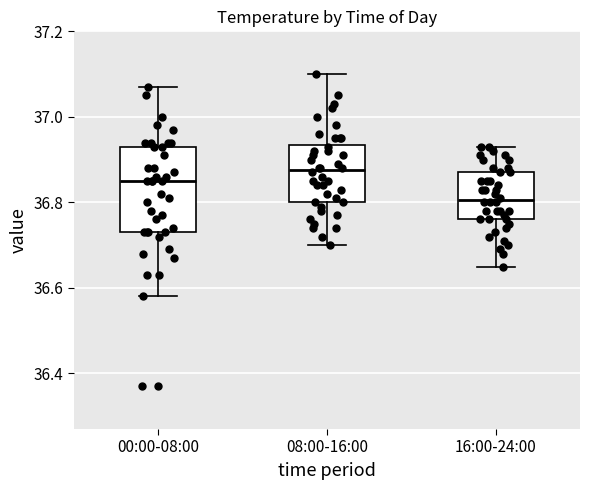

Reading left to right, transcribe this box plot: for each box, give where its median line is, the range the box spans, and where its two whiskers end, as read against the y-axis. The values are not printed on the chart, so give them approximately, as read against the axis.

00:00-08:00: median 36.86, box 36.74 to 36.94, whiskers 36.58 to 37.08
08:00-16:00: median 36.88, box 36.80 to 36.94, whiskers 36.70 to 37.10
16:00-24:00: median 36.80, box 36.76 to 36.88, whiskers 36.66 to 36.94